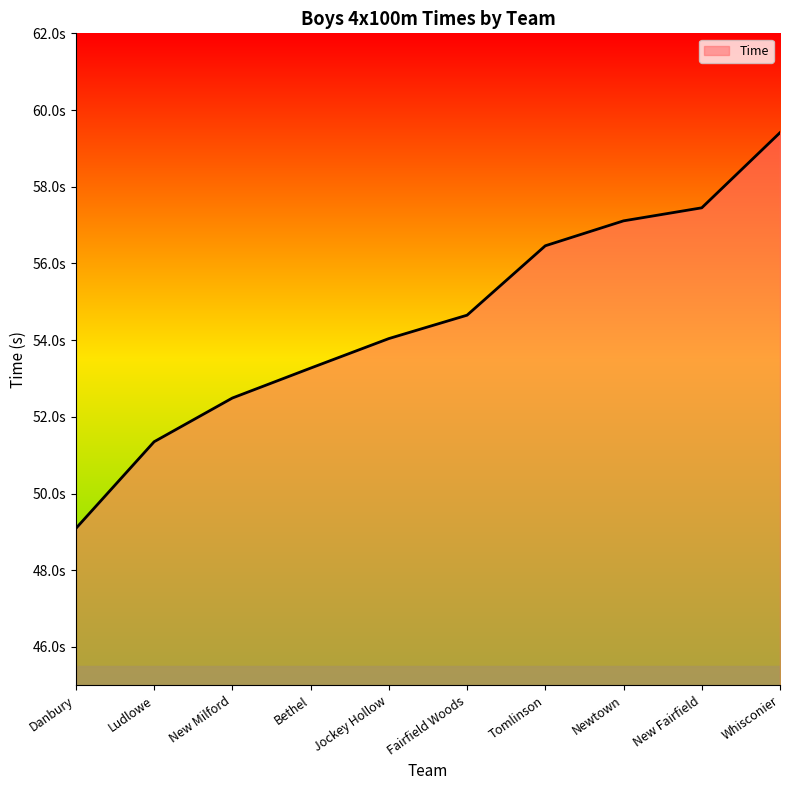

Does the chart have visible grid lines?

No